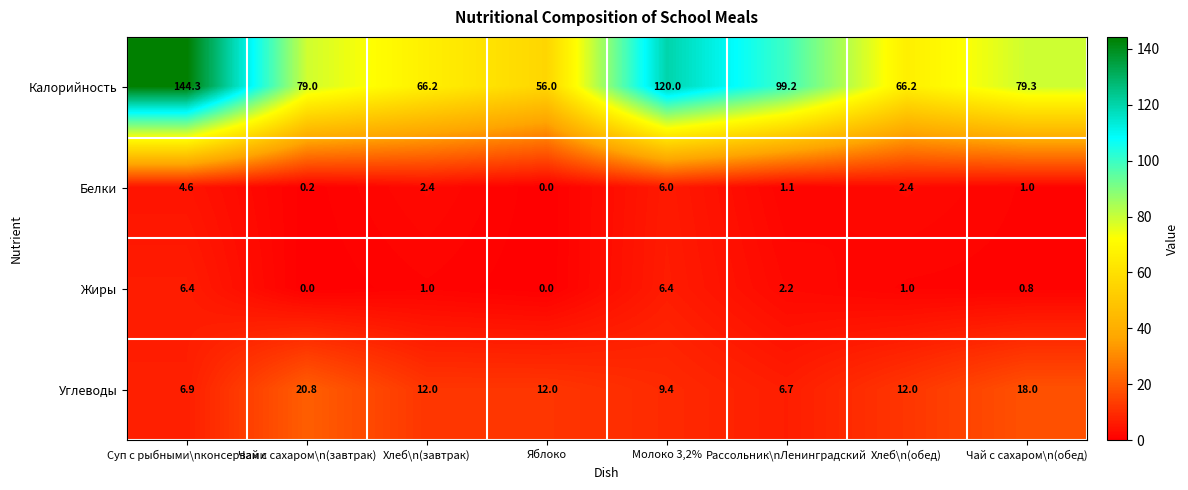

Which series changed the most between Молоко 3,2% and Чай с сахаром\n(обед)?

Калорийность